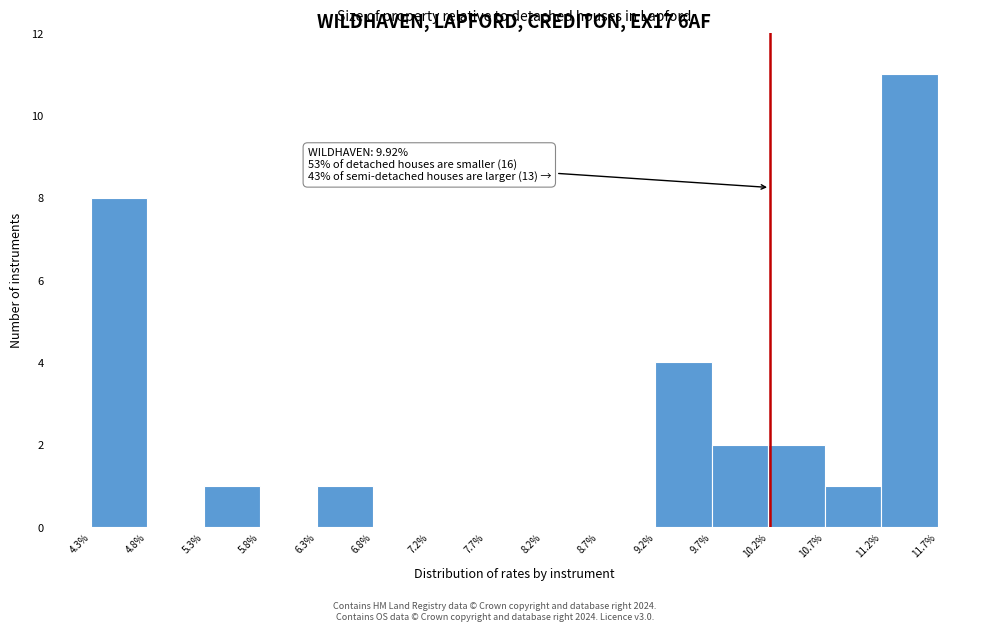

True or false: the data shows 11 at 11.2%.

True